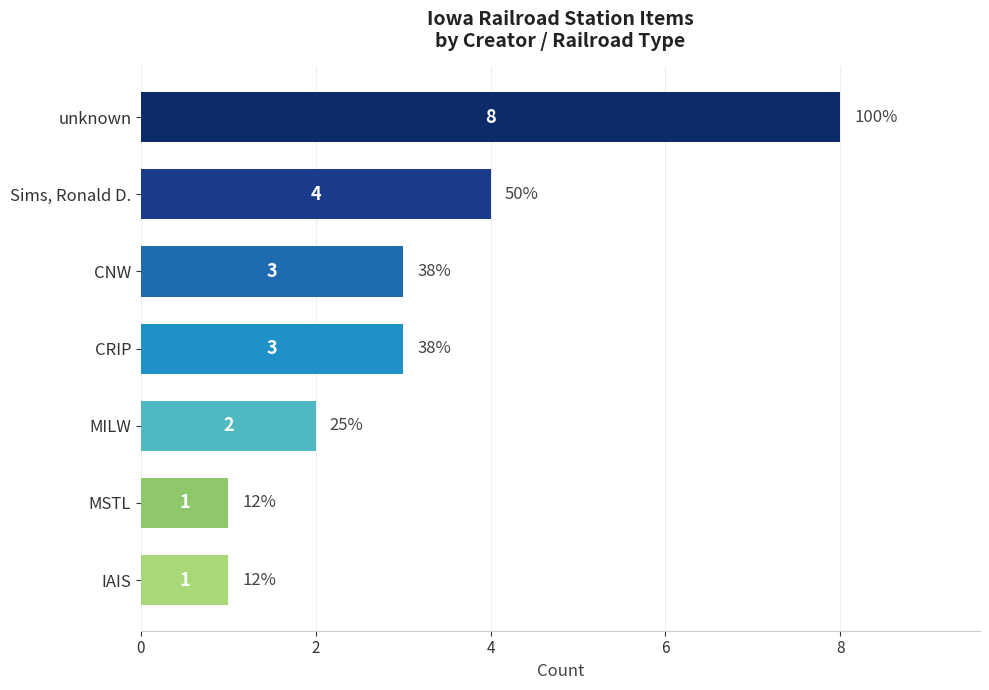

Approximately how many times larger is the value at Sims, Ronald D. compared to CRIP?

1.3